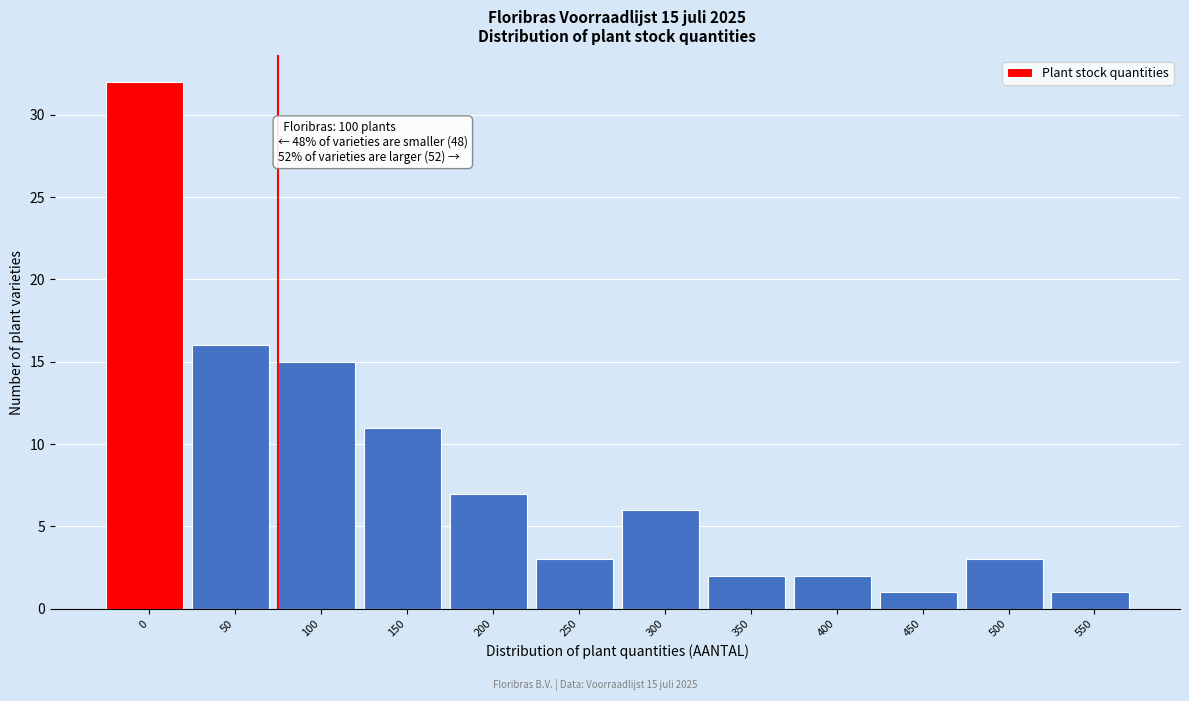

Reading left to right, transcribe all the data shown in this chart.

0=32	50=16	100=15	150=11	200=7	250=3	300=6	350=2	400=2	450=1	500=3	550=1